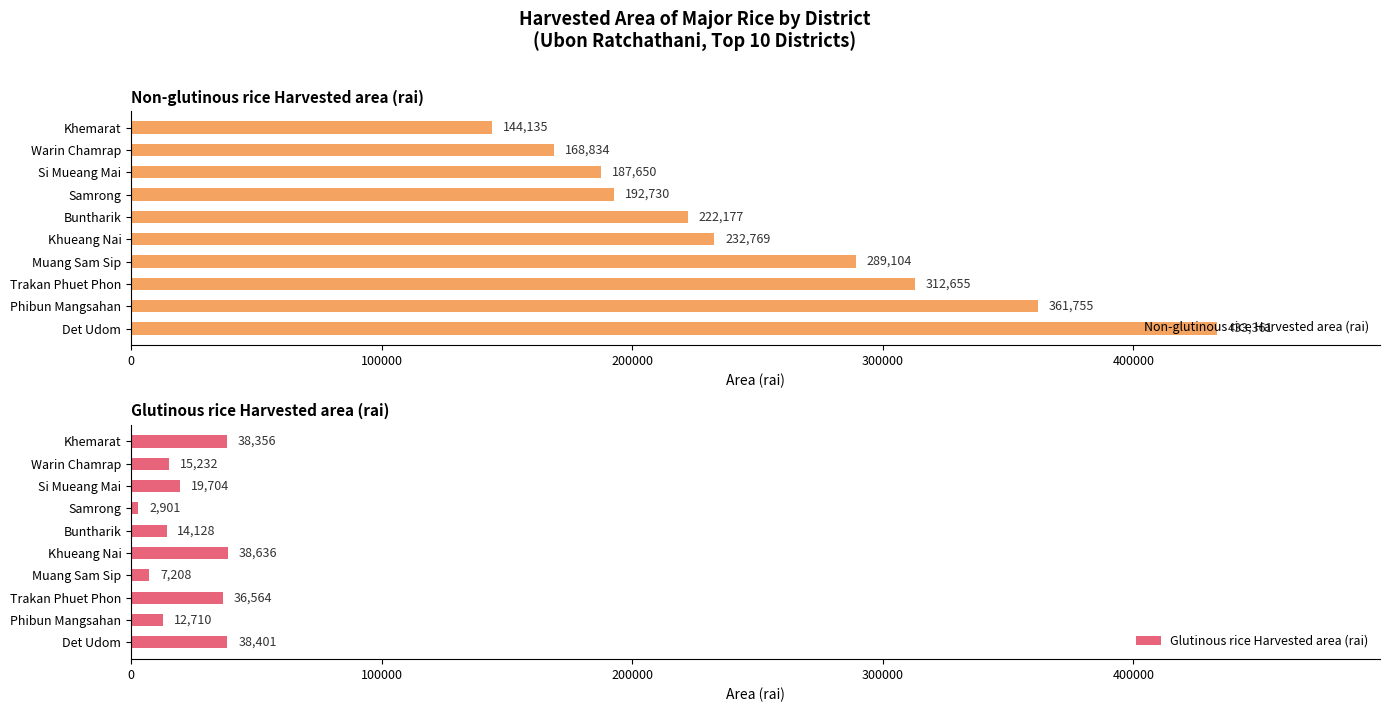

What is the sum of the Glutinous rice Harvested area (rai) values at Trakan Phuet Phon and Det Udom?

74964.4